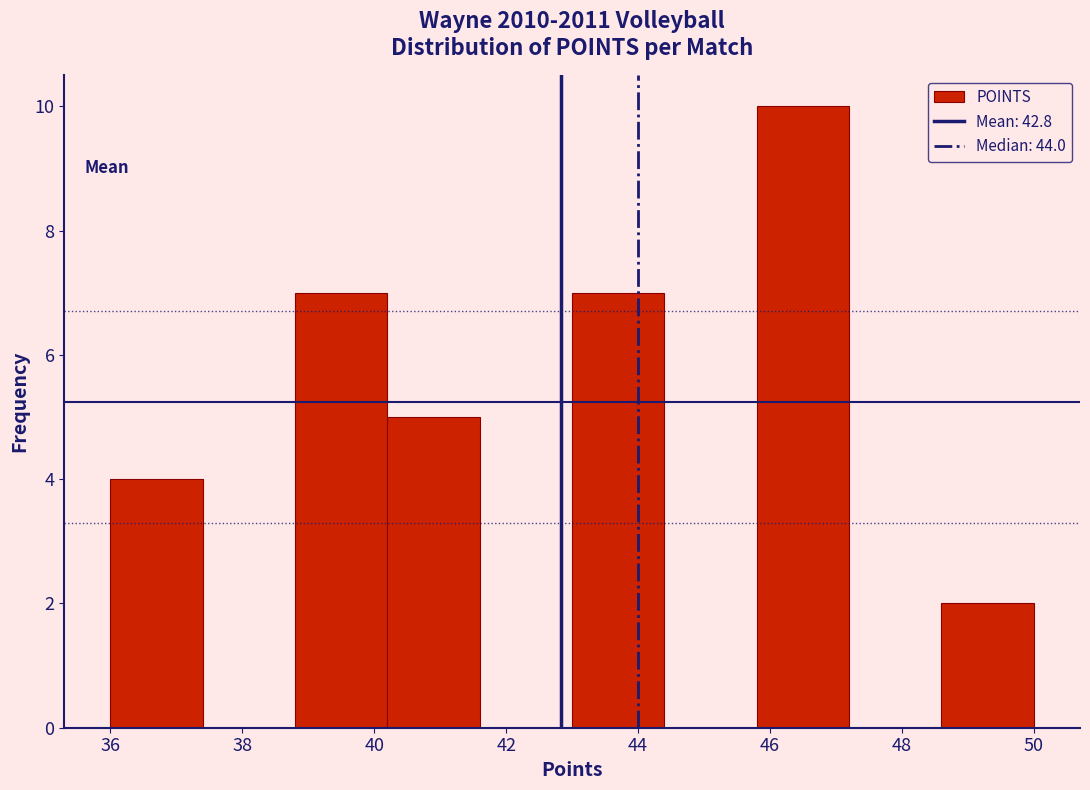

Reading left to right, list every bar in this chart as the range it spans on the x-axis followed by its height. The values are not printed on the chart, so give them approximately, as read against the axis.

36.0 to 37.4: 4
37.4 to 38.8: 0
38.8 to 40.2: 7
40.2 to 41.6: 5
41.6 to 43.0: 0
43.0 to 44.4: 7
44.4 to 45.8: 0
45.8 to 47.2: 10
47.2 to 48.6: 0
48.6 to 50.0: 2